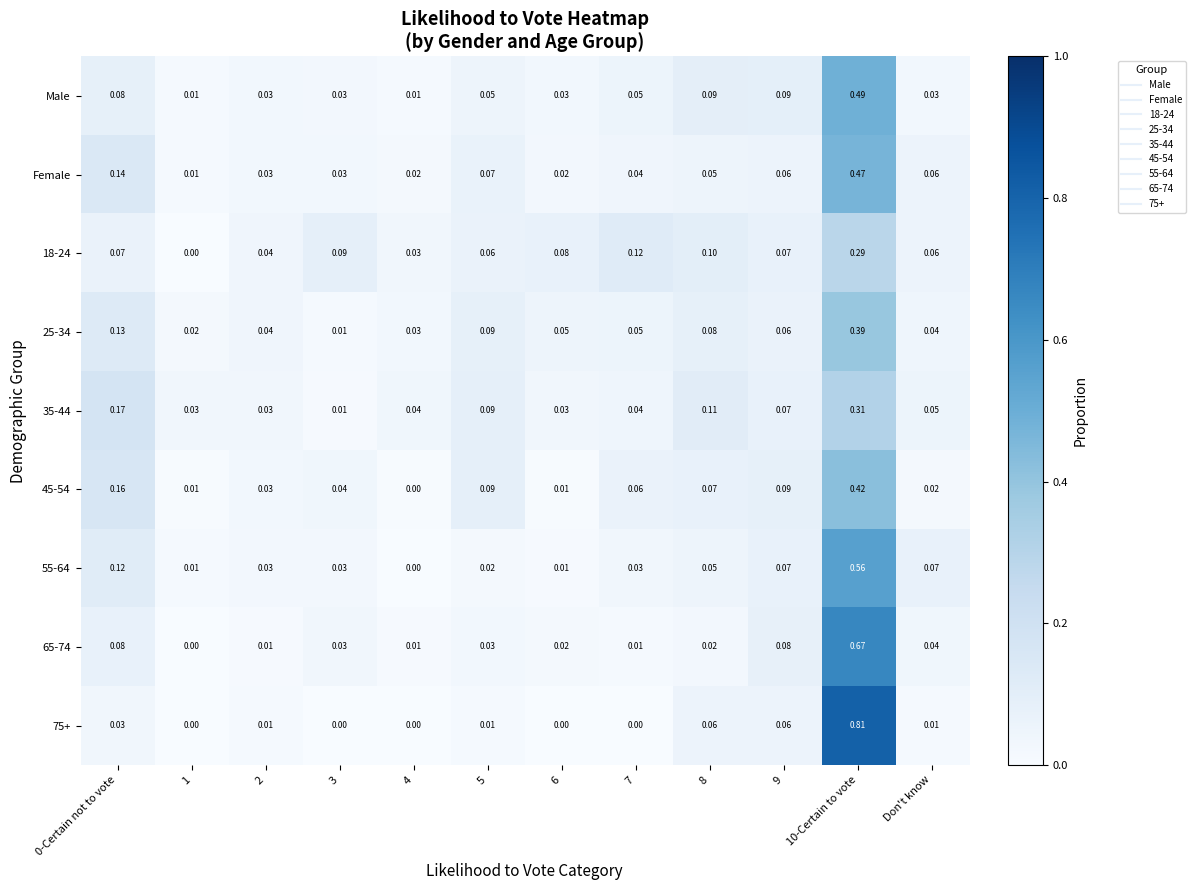

Is the value of 55-64 at 3 greater than the value of 25-34 at 7?

No